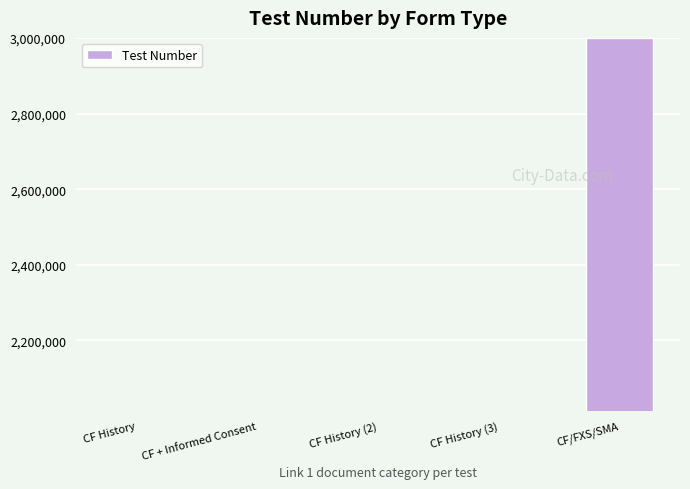

Is it true that the value at CF + Informed Consent is 2013662?

True